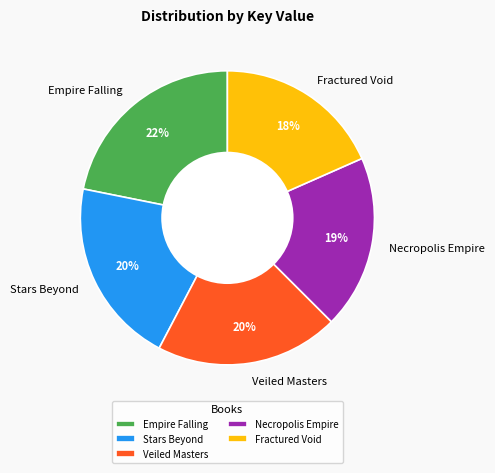

Do Fractured Void and Empire Falling together represent more than half of the pie?

No